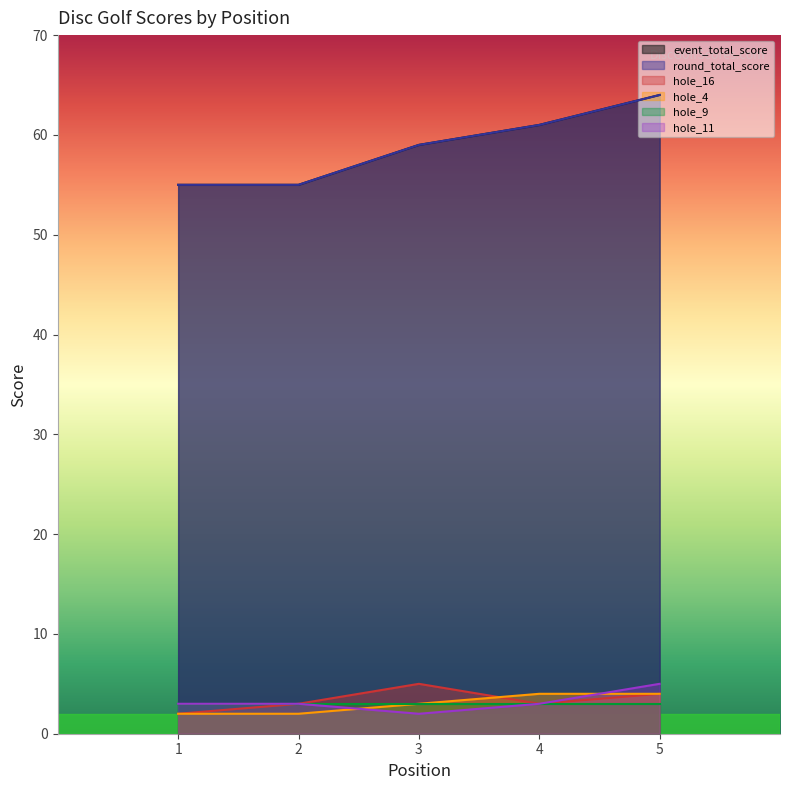

What is the lowest value of the hole_11 series?

2